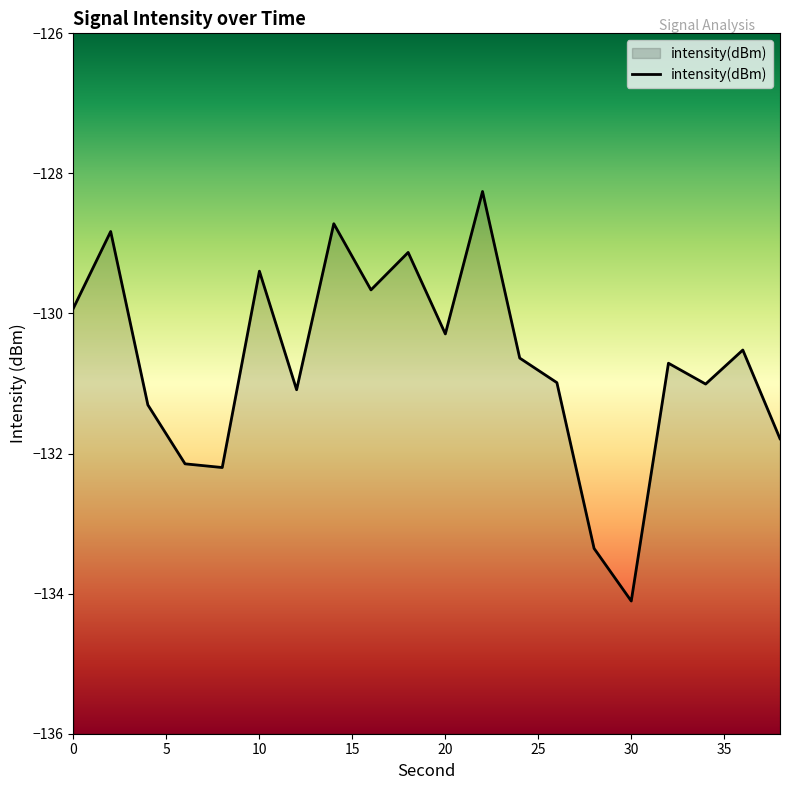

The chart shows a value of -130.3 at 20. True or false?

True